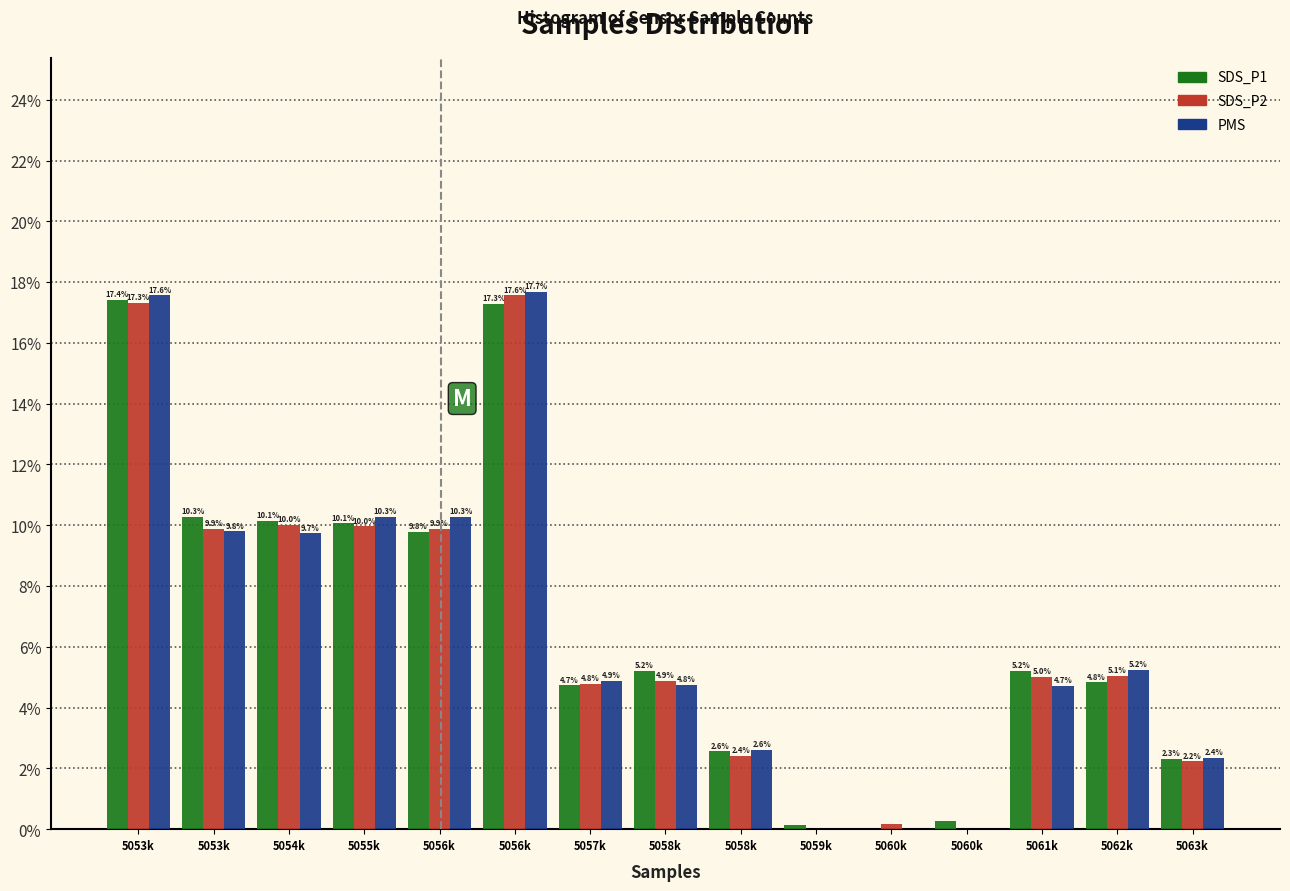

How many data points in SDS_P2 are above 5?

8